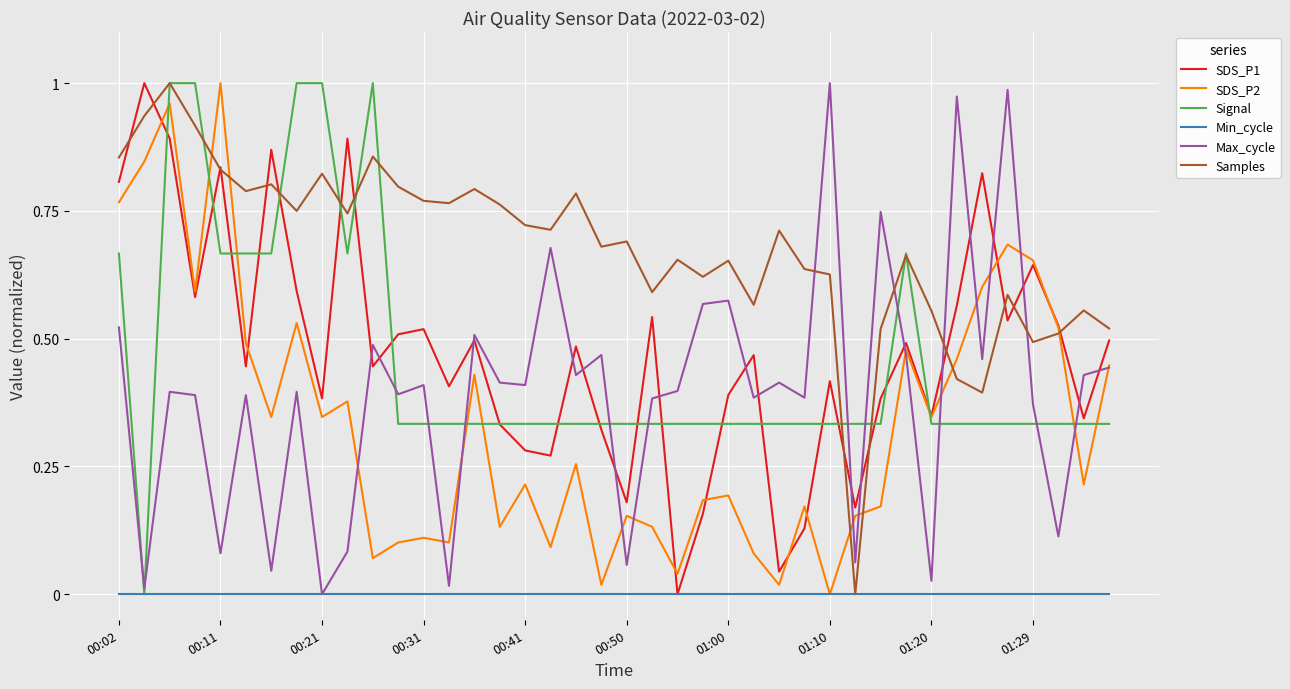

Which series has the largest total across all categories?

Samples